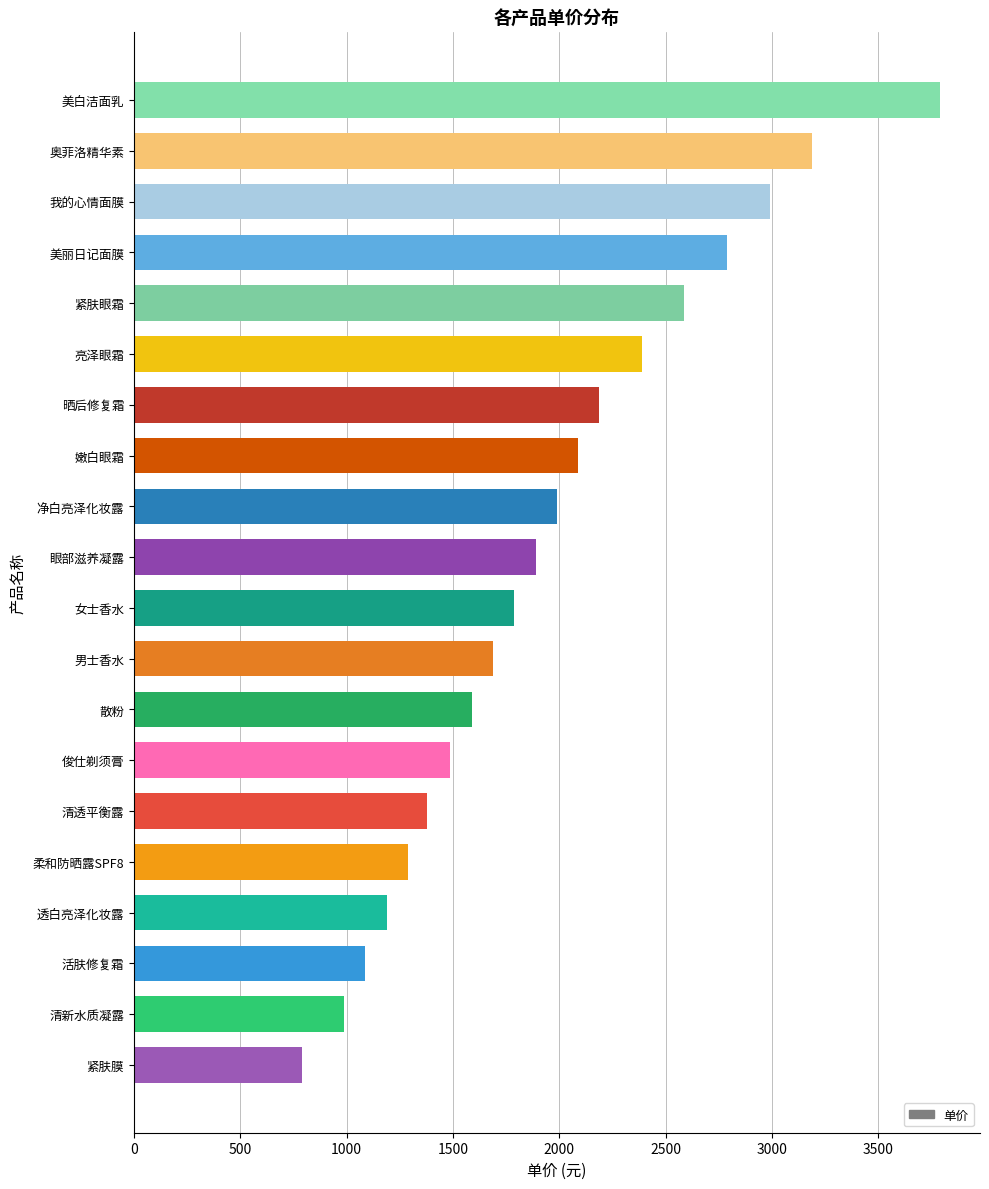

Are the bars grouped side by side (vs. stacked)?

No